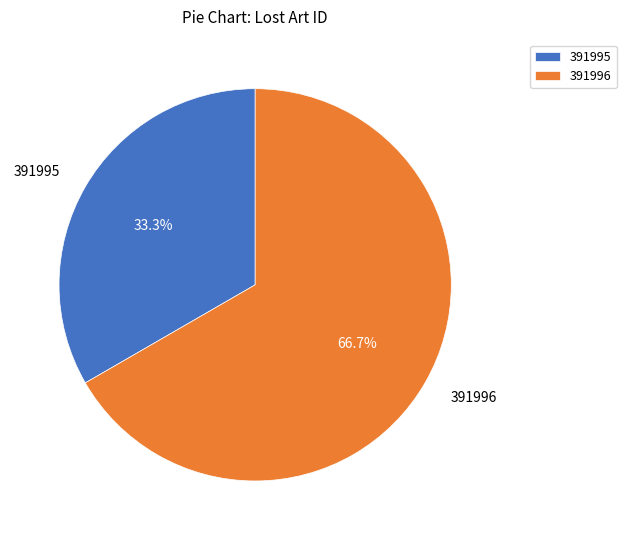

Approximately how many times larger is the value at 391995 compared to 391996?

0.5